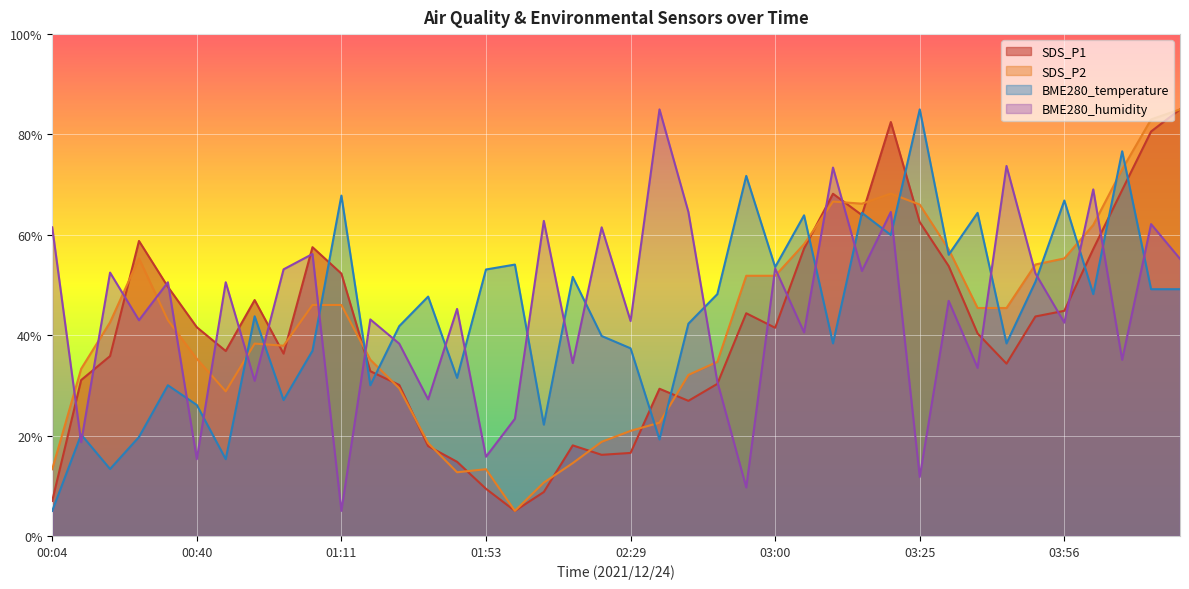

Count the number of categories in the chart.

40